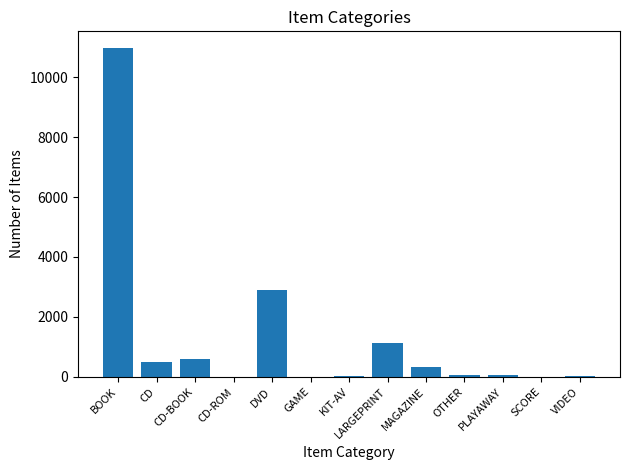

How many categories are shown in the chart?

13